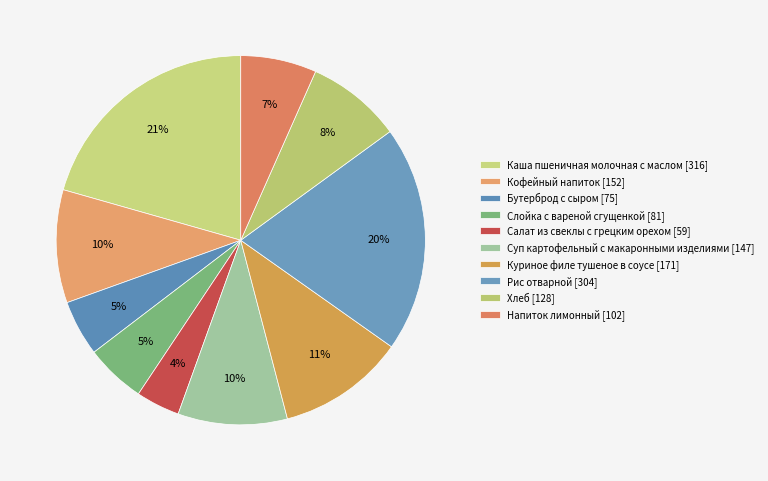

What is the total percentage of Кофейный напиток and Напиток лимонный?

16.5%